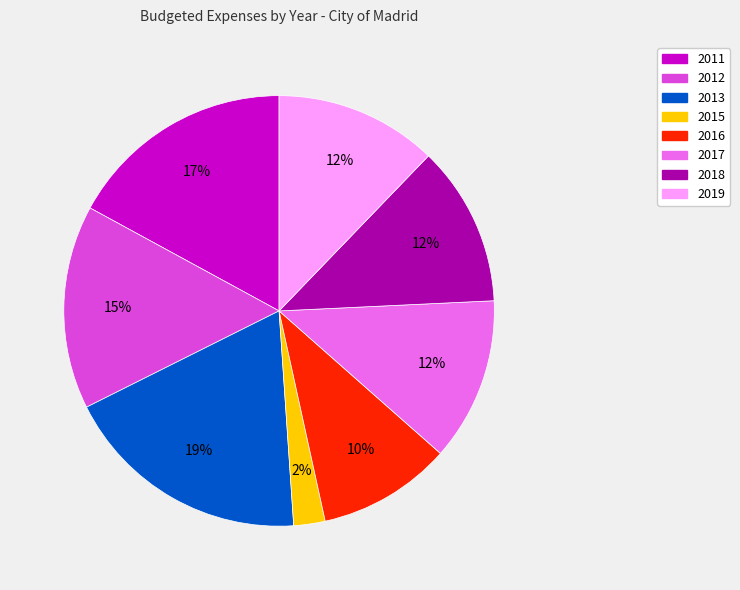

How many slices are in this pie chart?

8